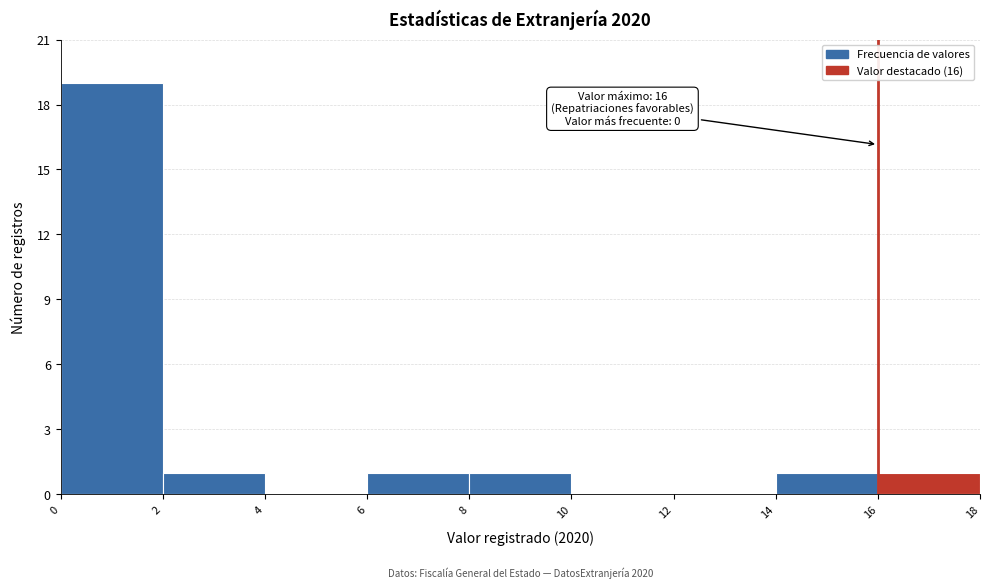

Which range on the x-axis has the tallest bar?

0 to 2